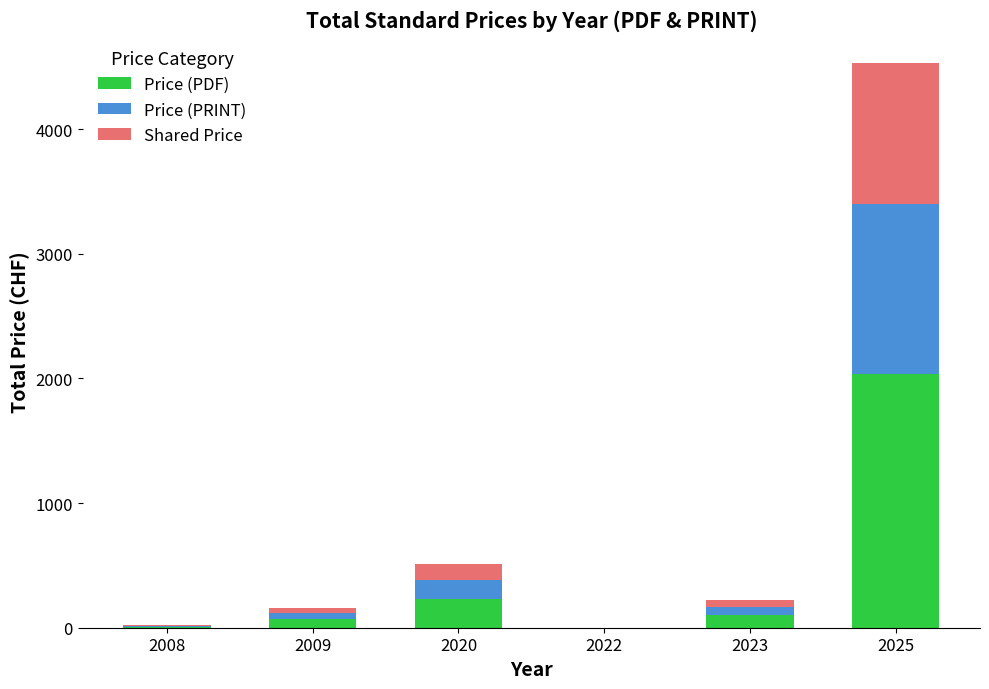

What is the maximum value for Price (PDF)?

2039.0